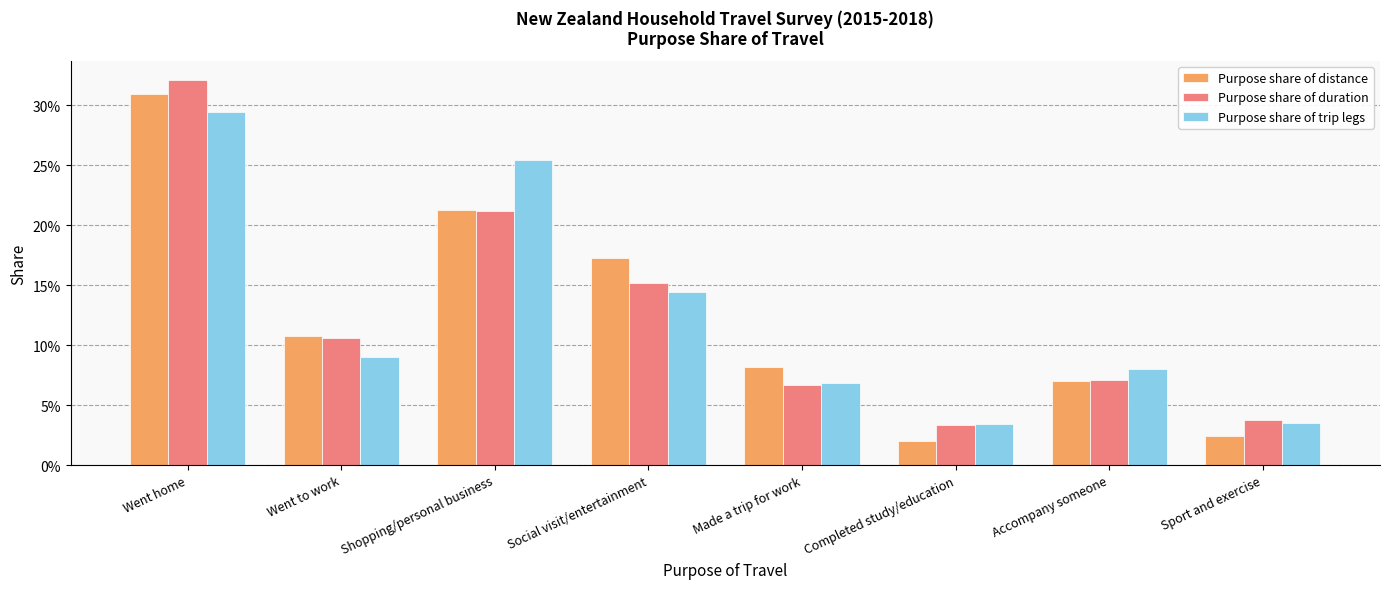

At which category does the chart reach its peak across all series?

Went home